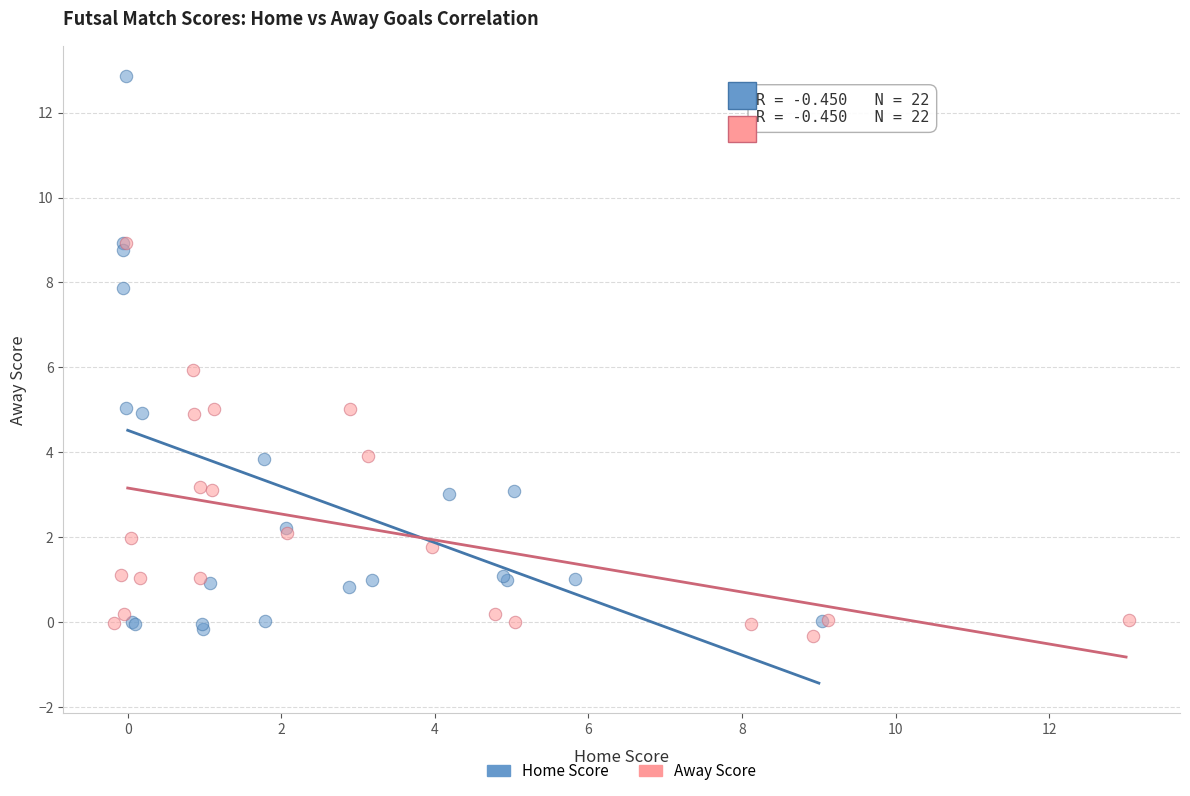

Which series has the widest spread of Y values?

Home Score